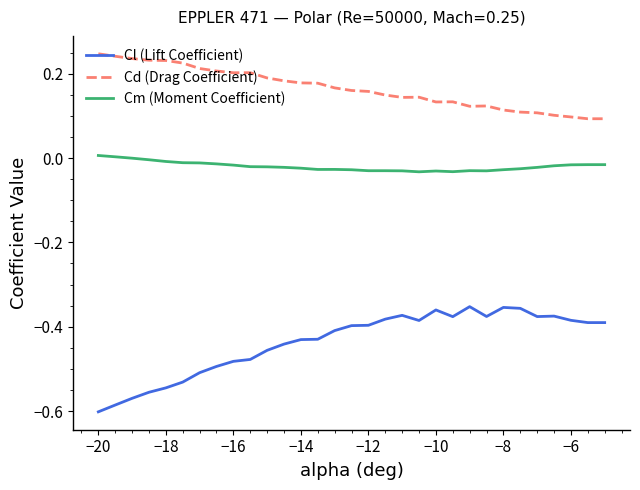

True or false: Cl (Lift Coefficient) and Cm (Moment Coefficient) intersect in this chart.

False